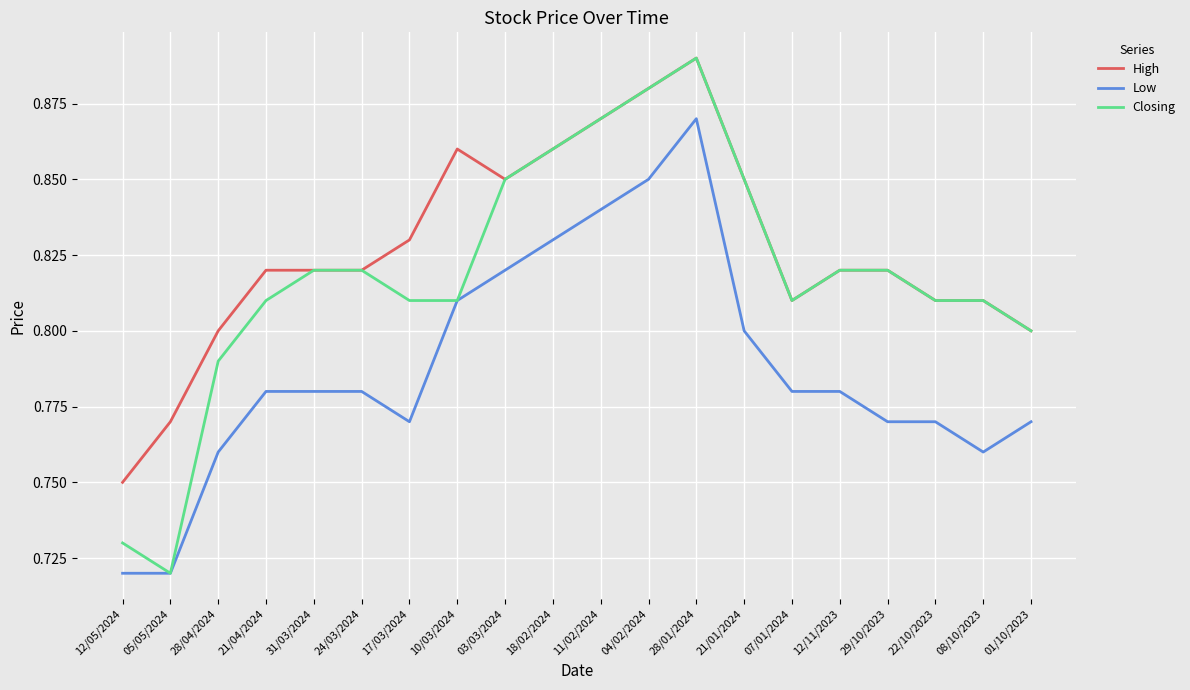

At which label is Closing closest to 0?

05/05/2024